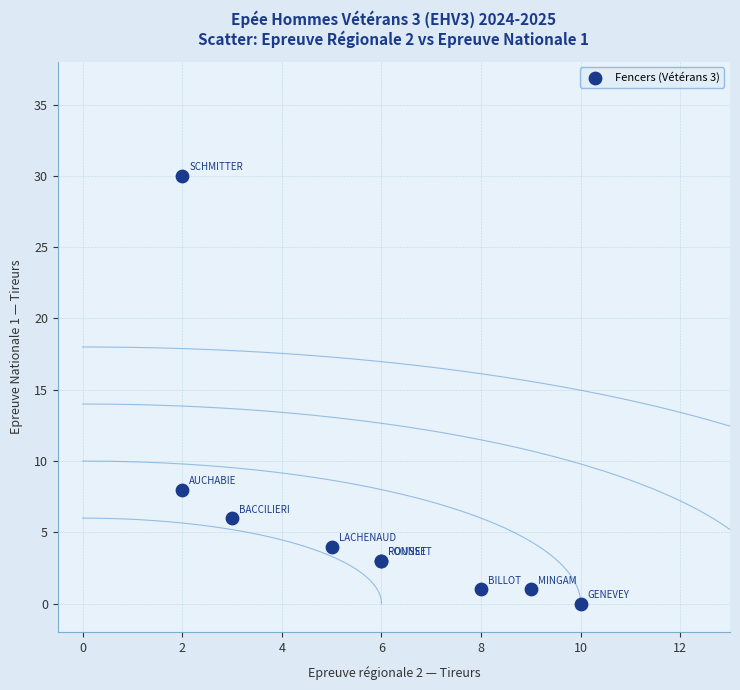

What Y value in the scatter plot is closest to 15?

8